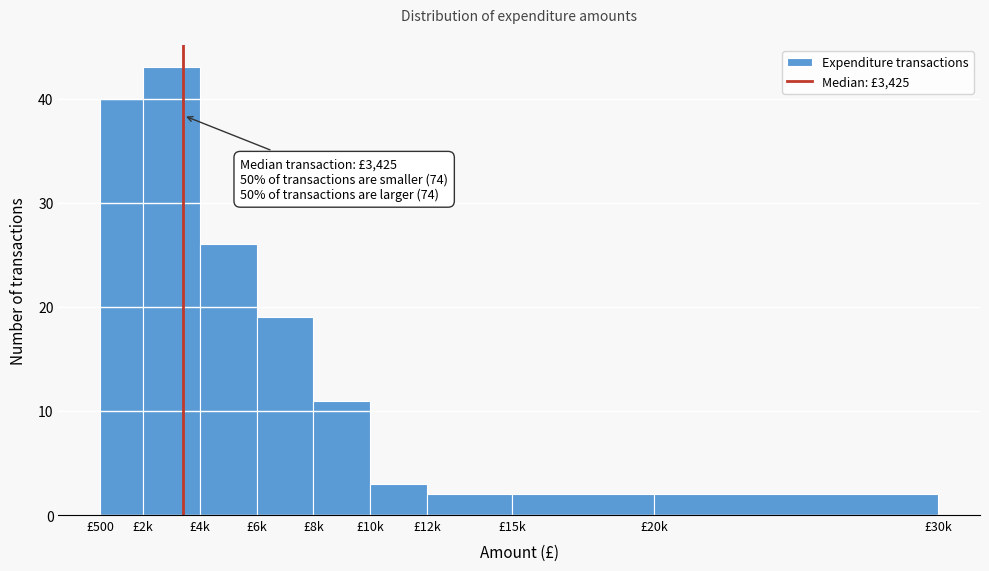

Reading right to left, transcribe all the data shown in this chart.

2	2	2	3	11	19	26	43	40